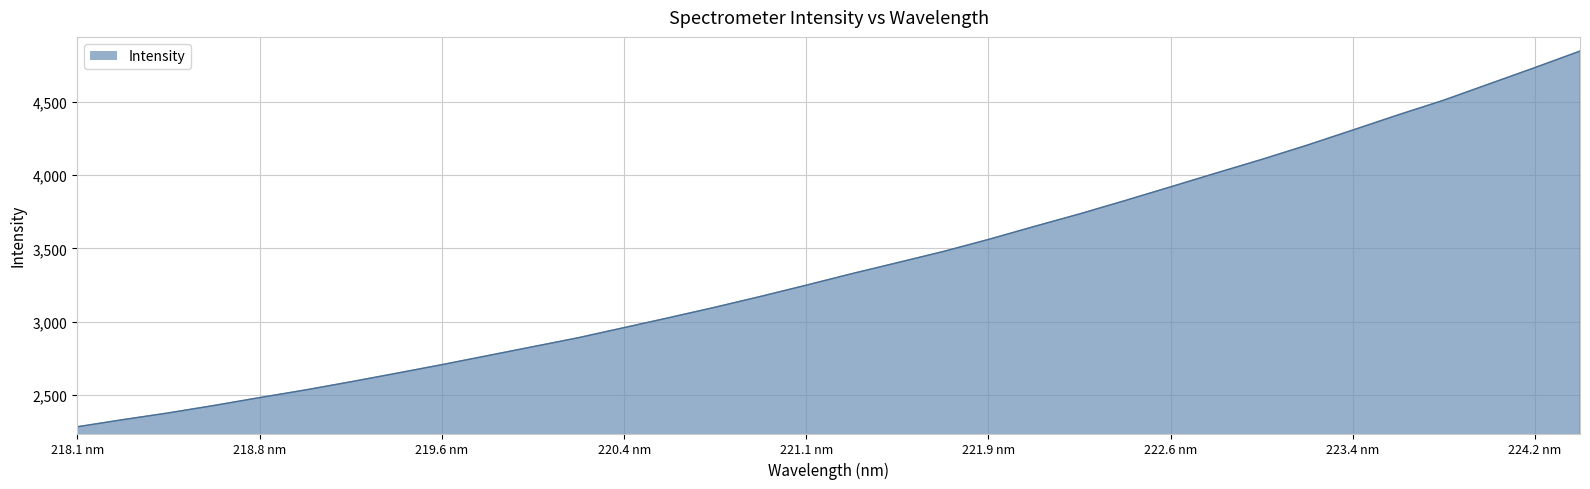

What is the greatest value displayed?

4844.3